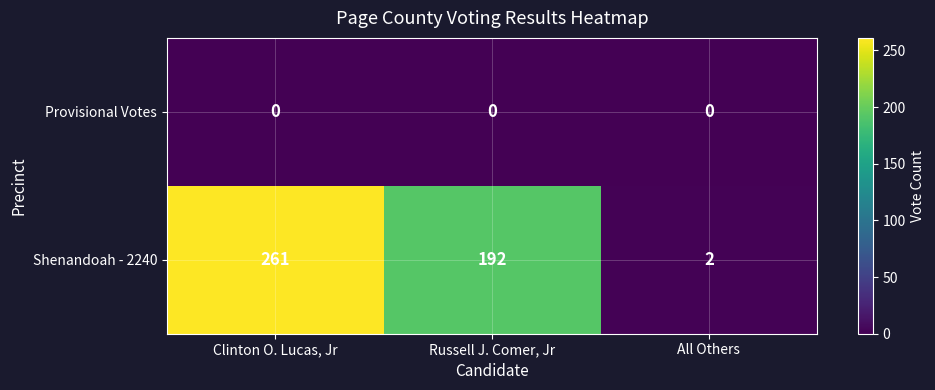

Which label corresponds to the largest value in the chart?

Clinton O. Lucas, Jr